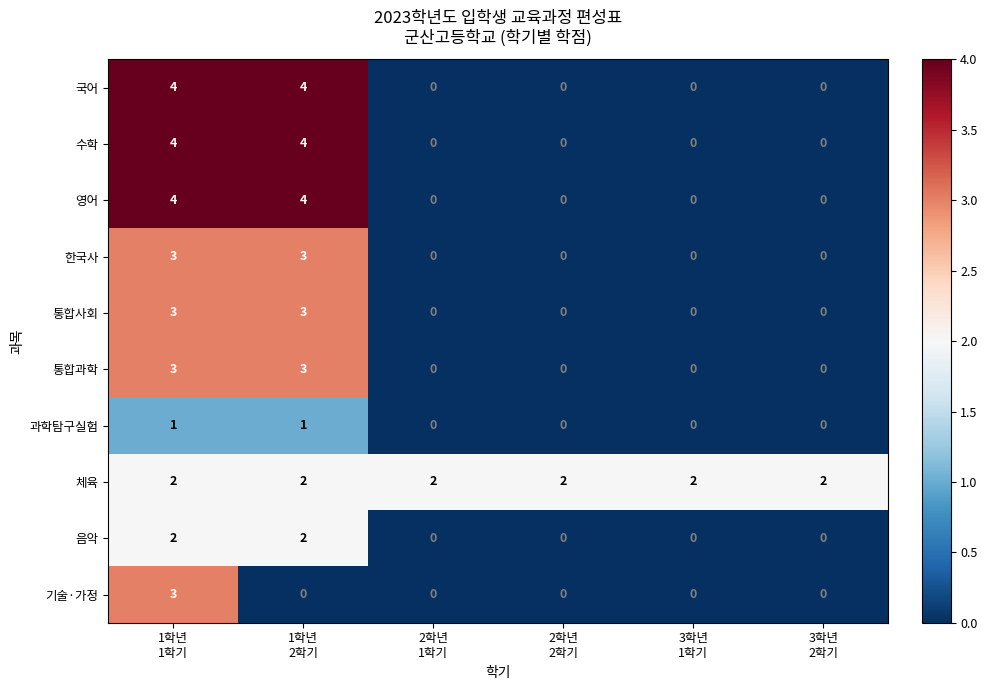

What is the difference between the second highest and minimum values in the 수학 series?

4